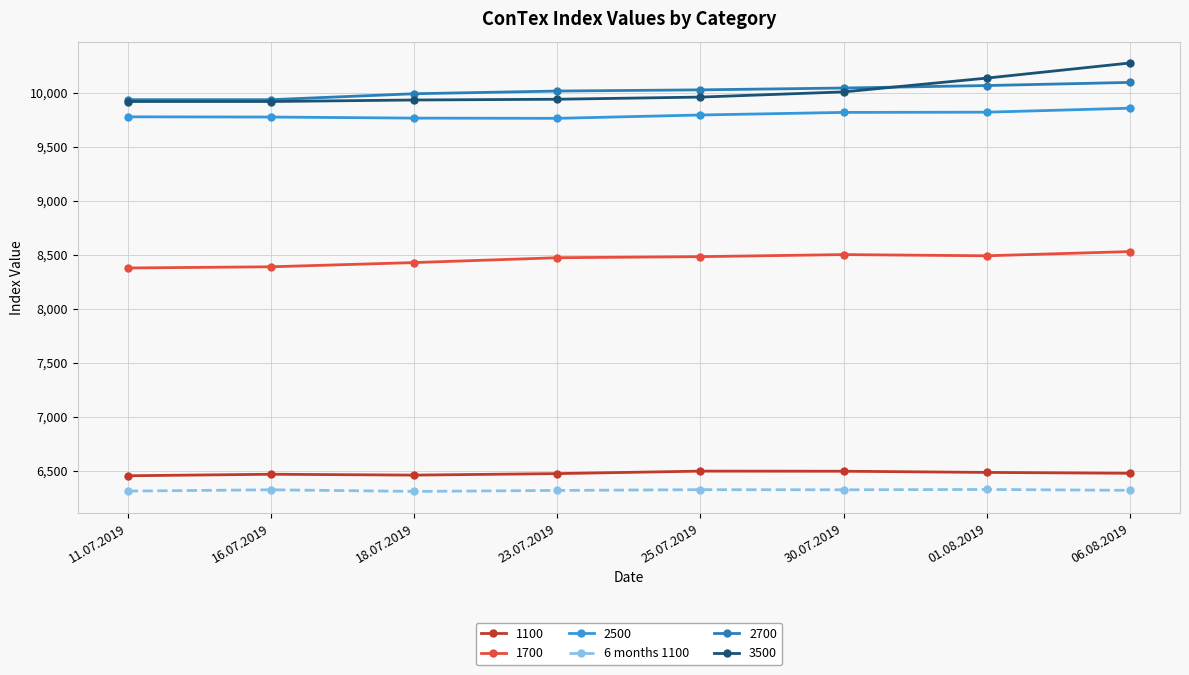

What is the spread (max minus min) of values at 25.07.2019?

3706